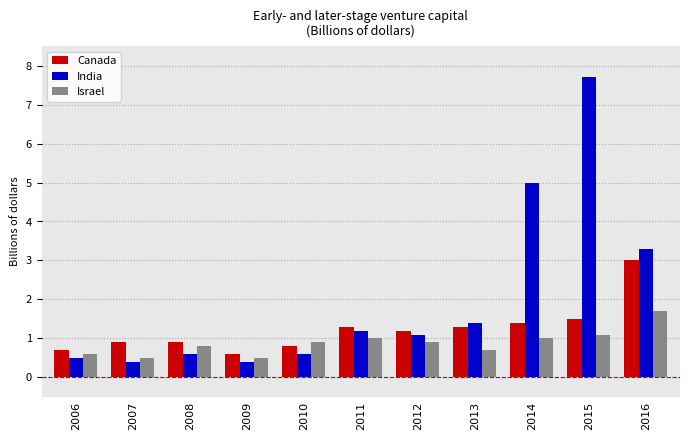

Are the bars horizontal?

No